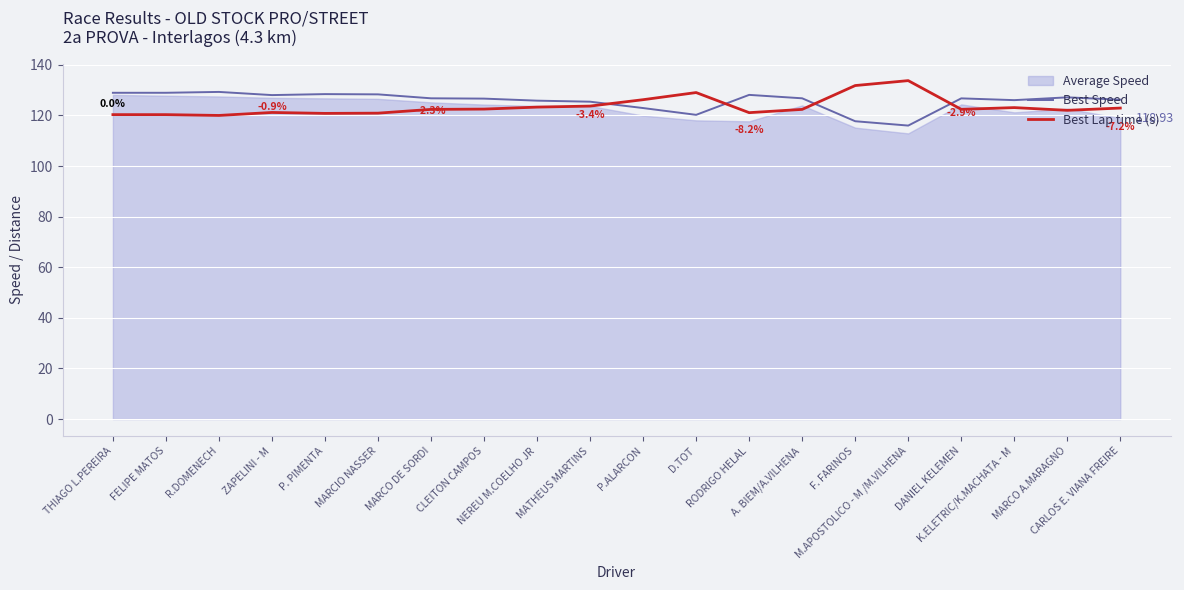

What is the value of the Best Speed point at the 18th from the left?

126.0